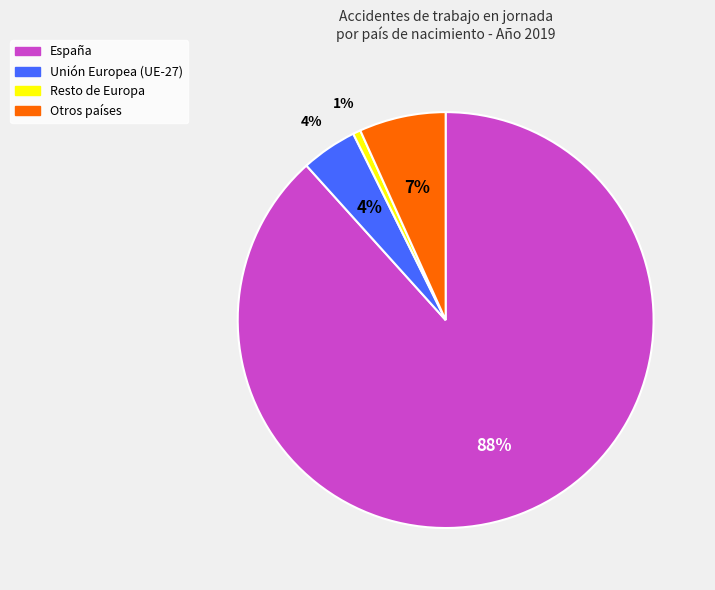

Is there any slice that represents more than half of the pie?

Yes